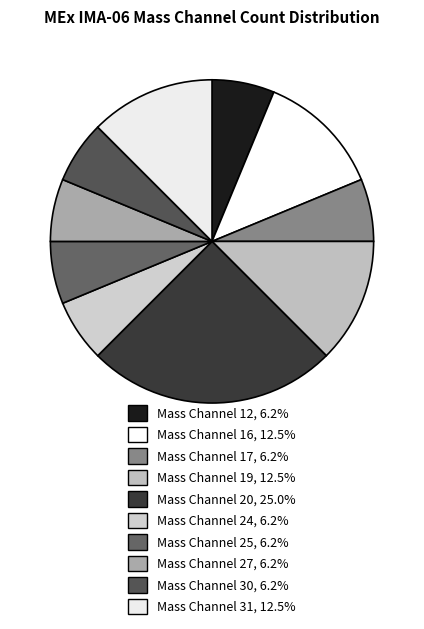

Which slice is the largest?

Mass Channel 20